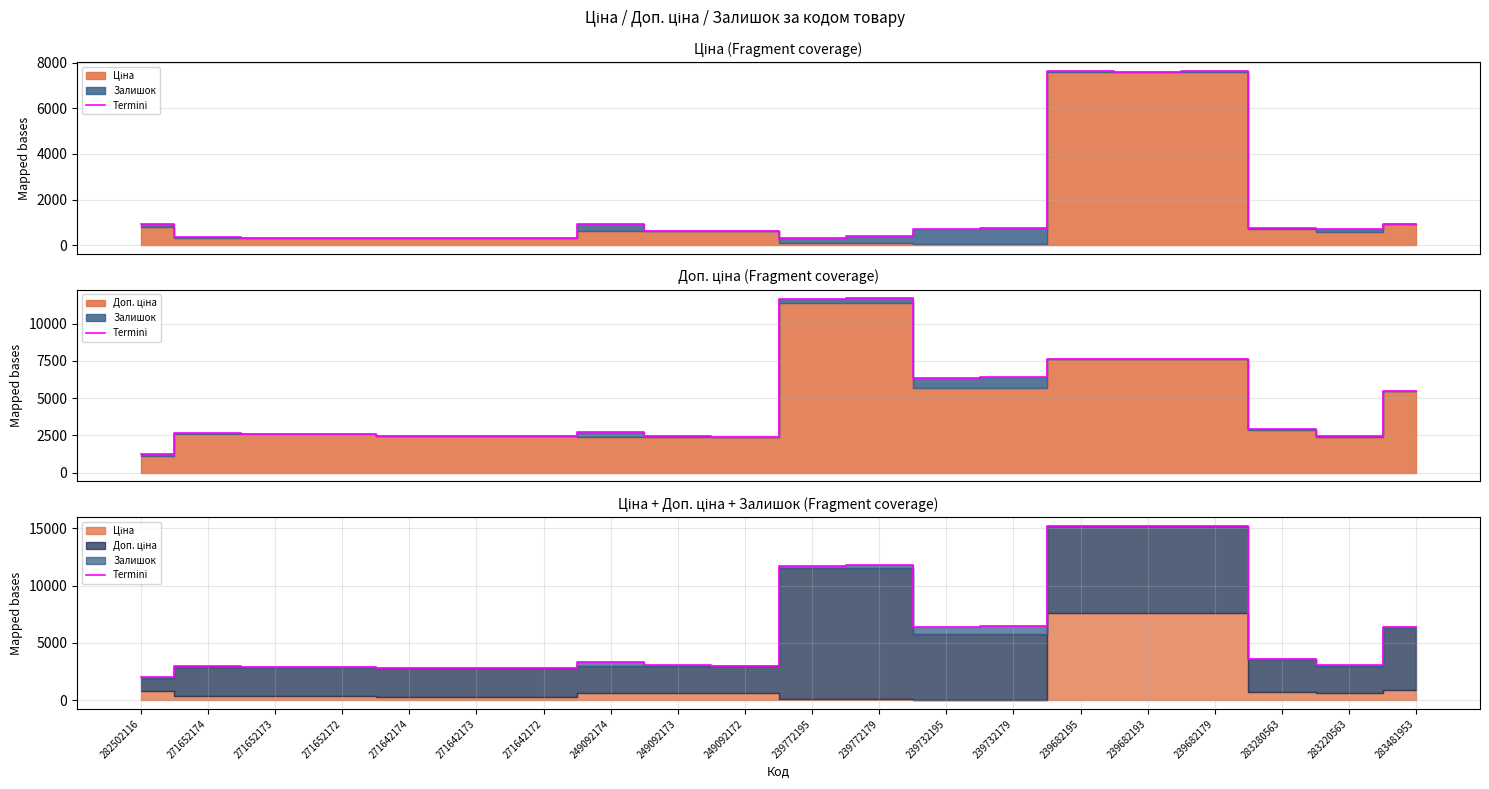

Reading right to left, transcribe all the data shown in this chart.

6396.7	3064.2	3633.2	15209.1	15193.1	15234.1	6448.1	6427.1	11814.1	11742.1	3018.6	3056.6	3346.6	2796.7	2802.7	2803.7	2927.1	2938.1	2957.1	2052.7